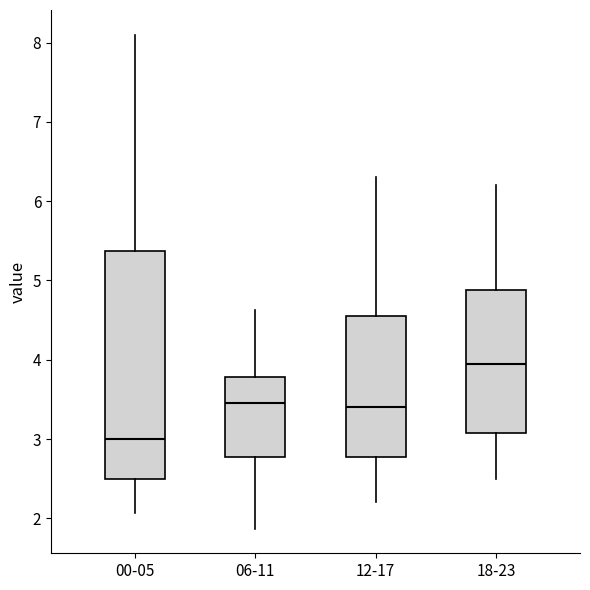

Which box's median line is the lowest?

00-05